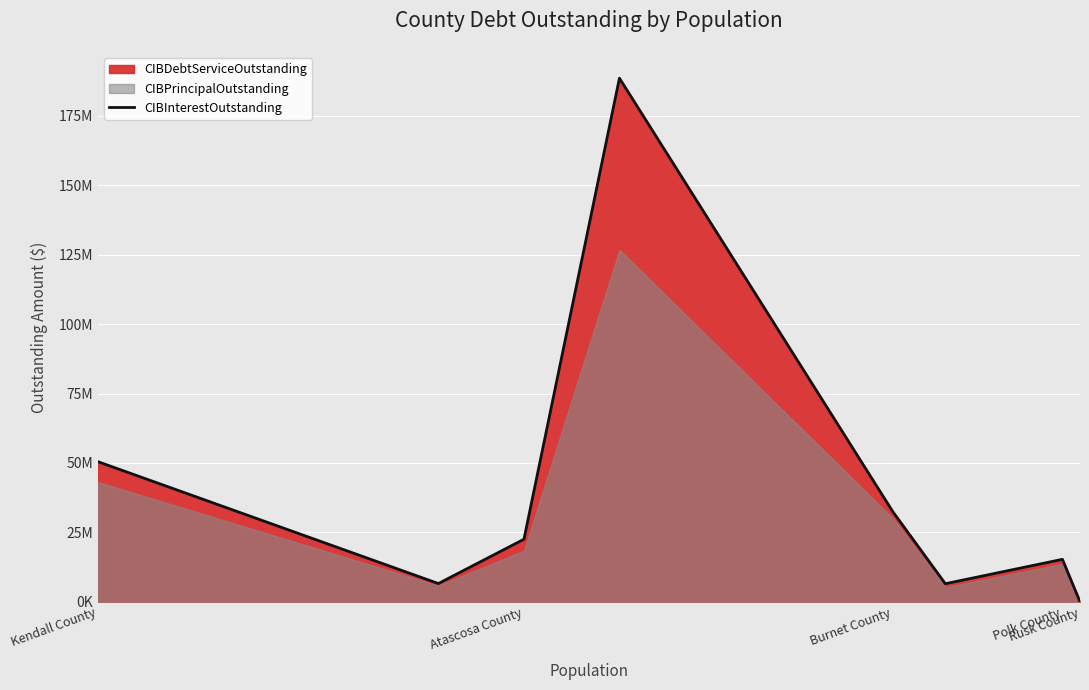

True or false: the data shows 10083329.5 at 5.

False